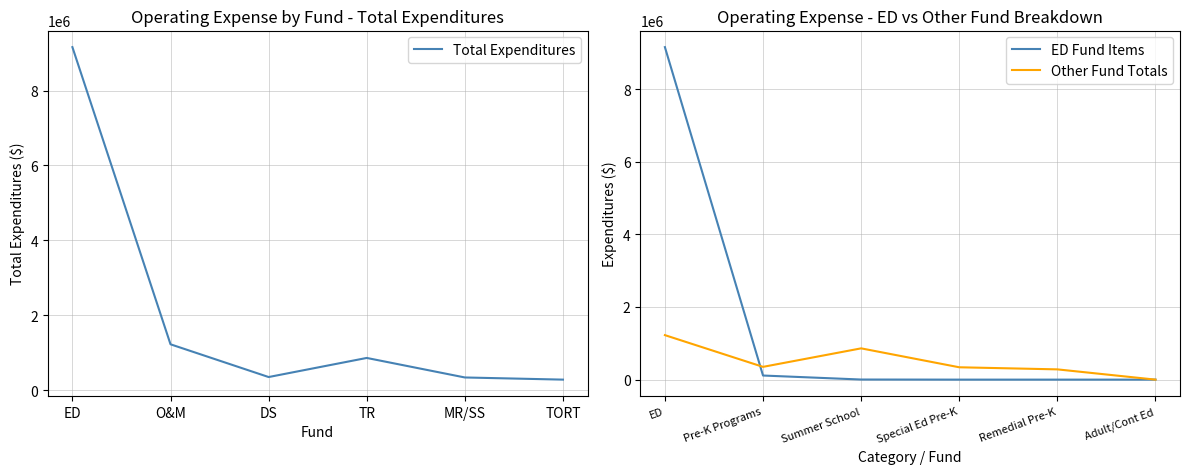

True or false: ED Fund Items has a value of -4134802 at Adult/Cont Ed.

False